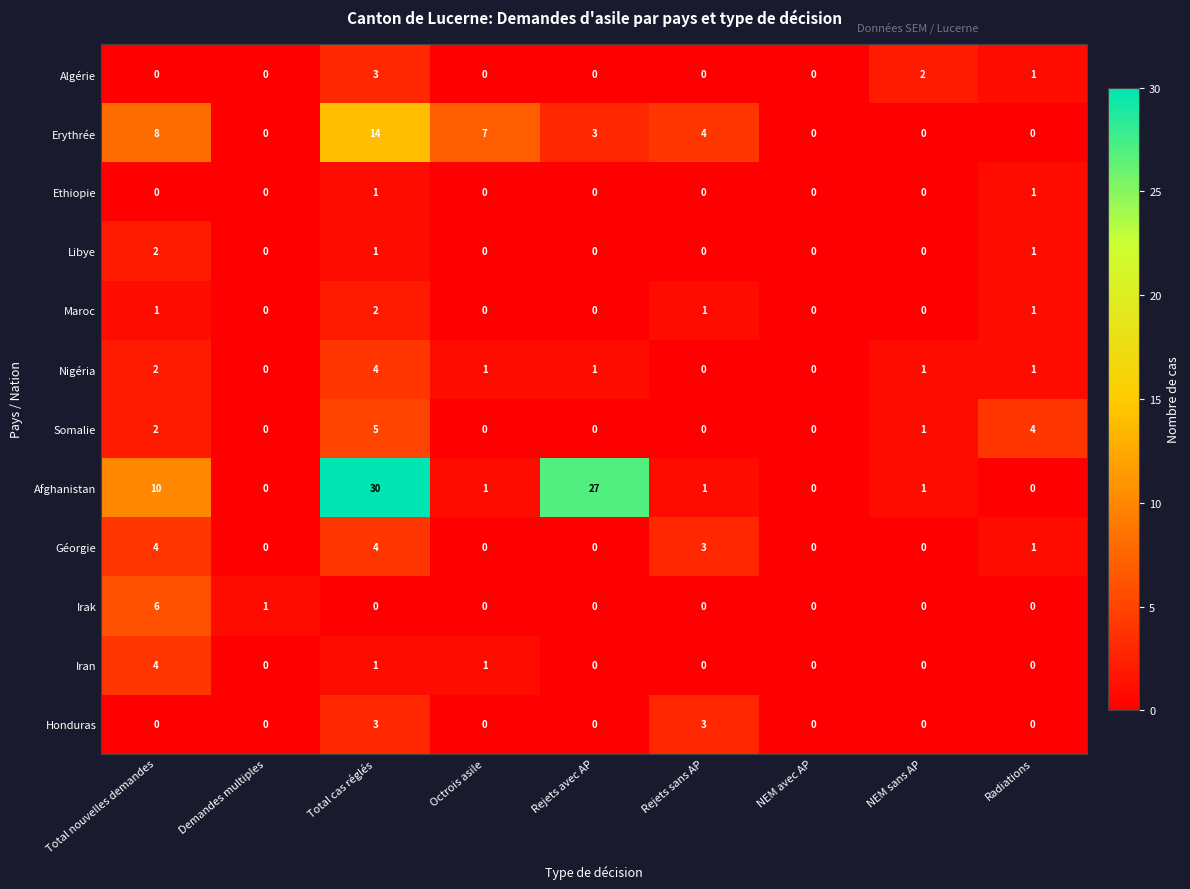

True or false: Iran has a value of -1 at NEM avec AP.

False